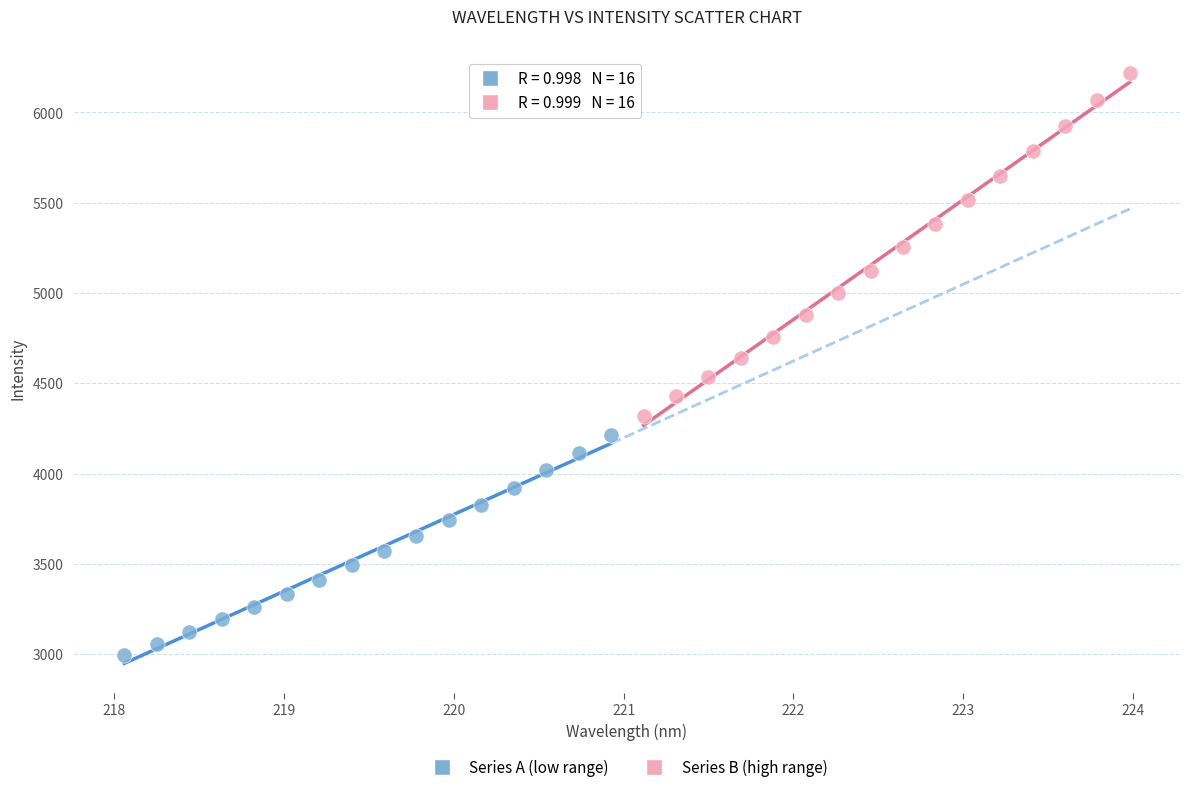

Which series reaches the maximum Y coordinate?

Series B (high range)